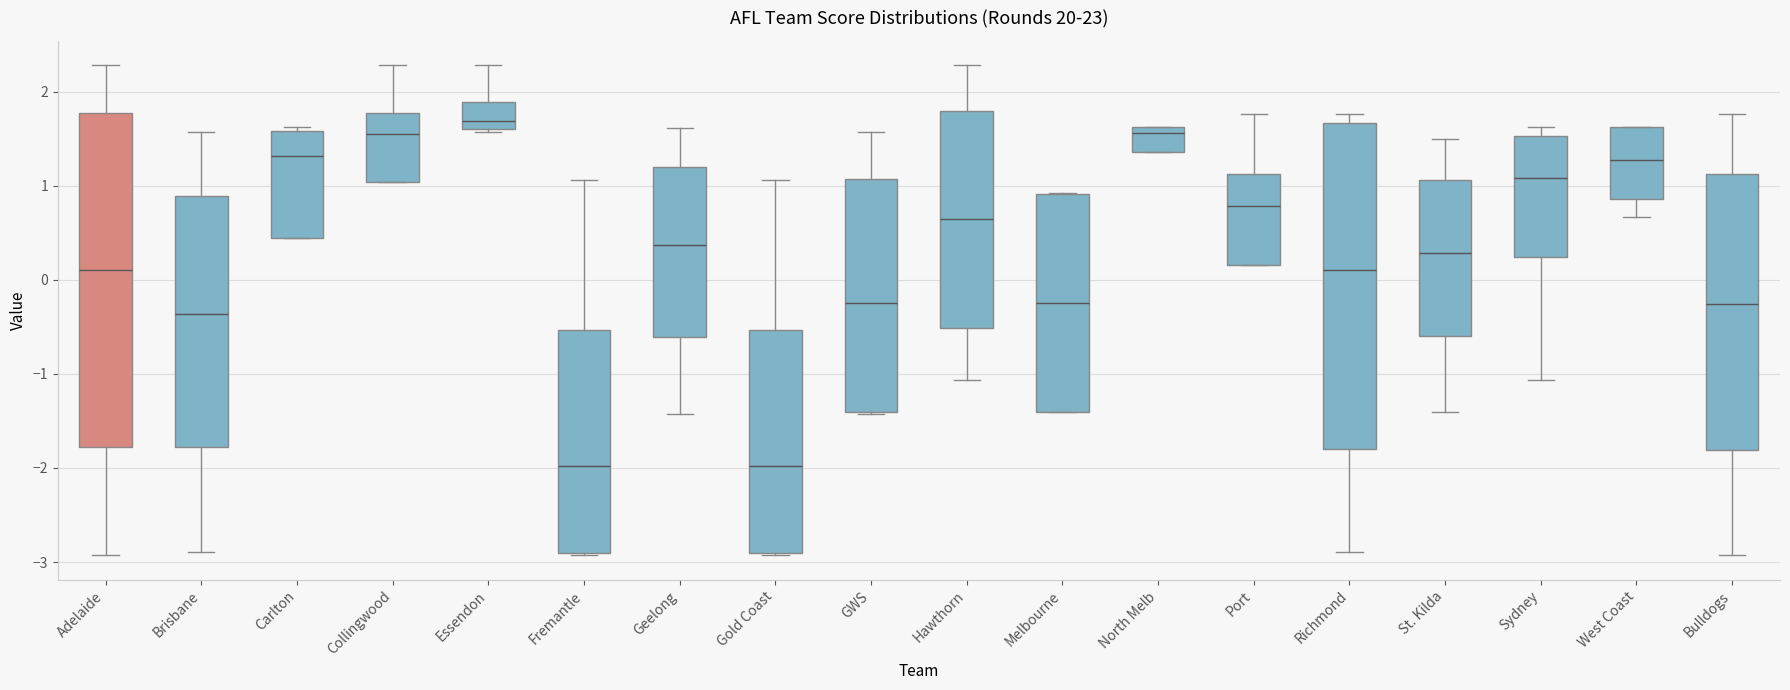

Where is the upper edge of the box for Adelaide on the y-axis? The values are not printed on the chart, so give them approximately, as read against the axis.

1.8